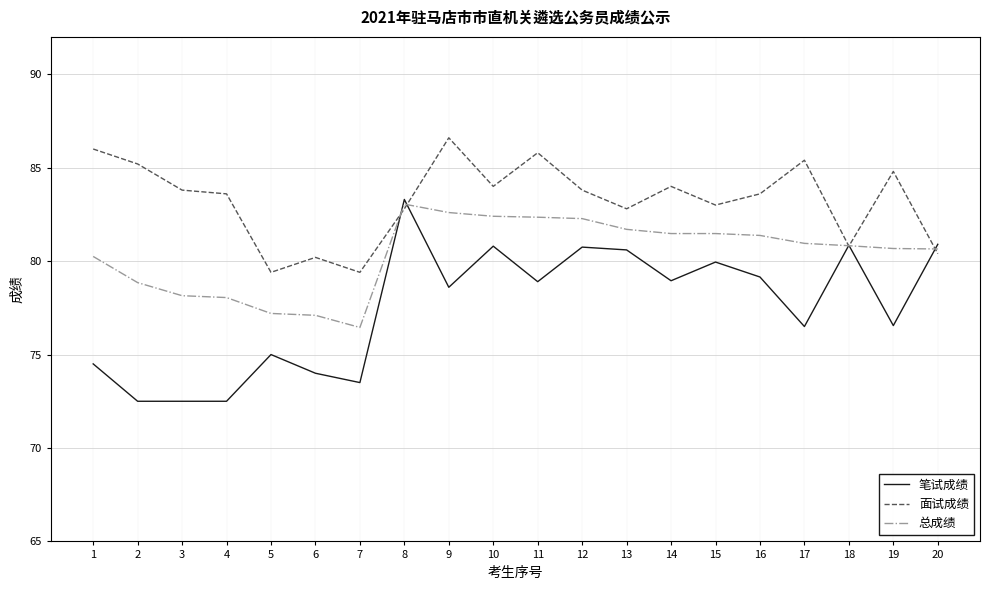

True or false: 笔试成绩 has a value of 27.2 at 13.

False